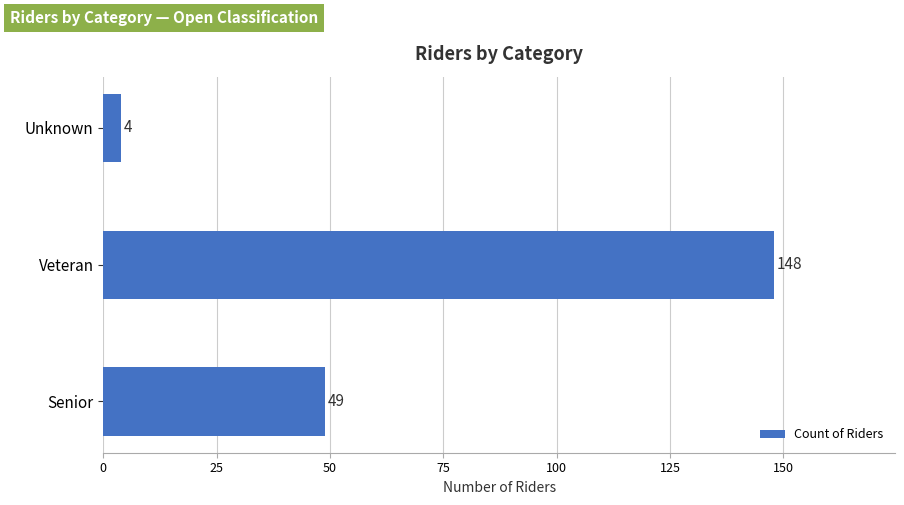

The value at Veteran is 94. True or false?

False